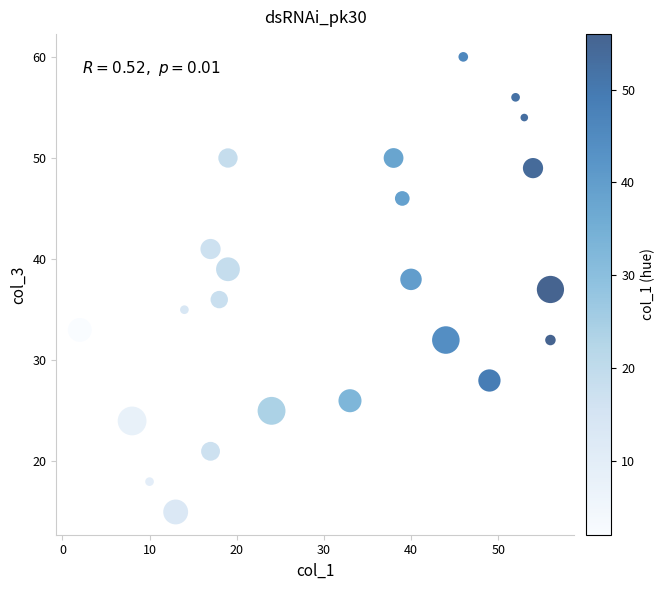

What is the range of X values (max minus min)?

54